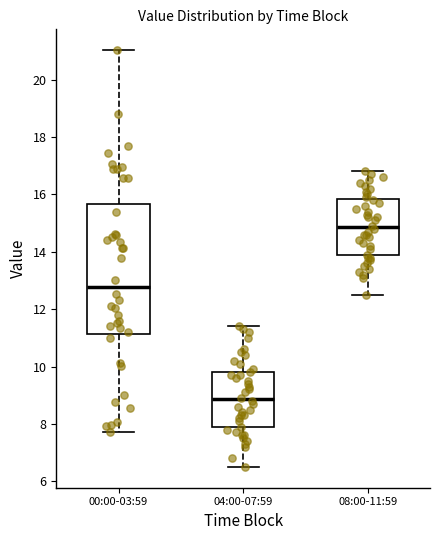

Which box's median line is the lowest?

04:00-07:59